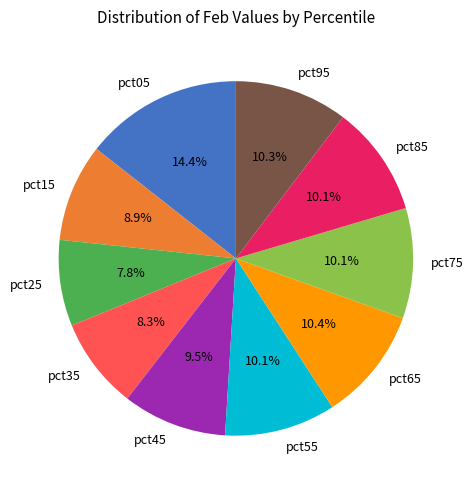

What portion of the pie excludes pct45?

90.5%